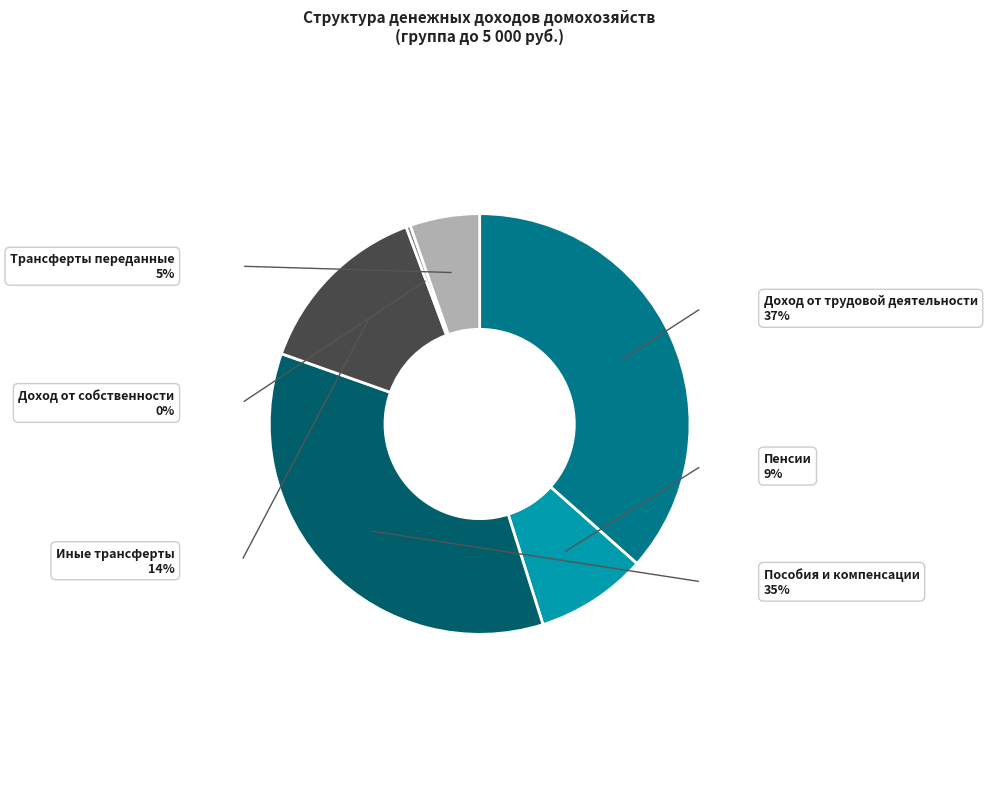

Does any single category account for the majority?

No